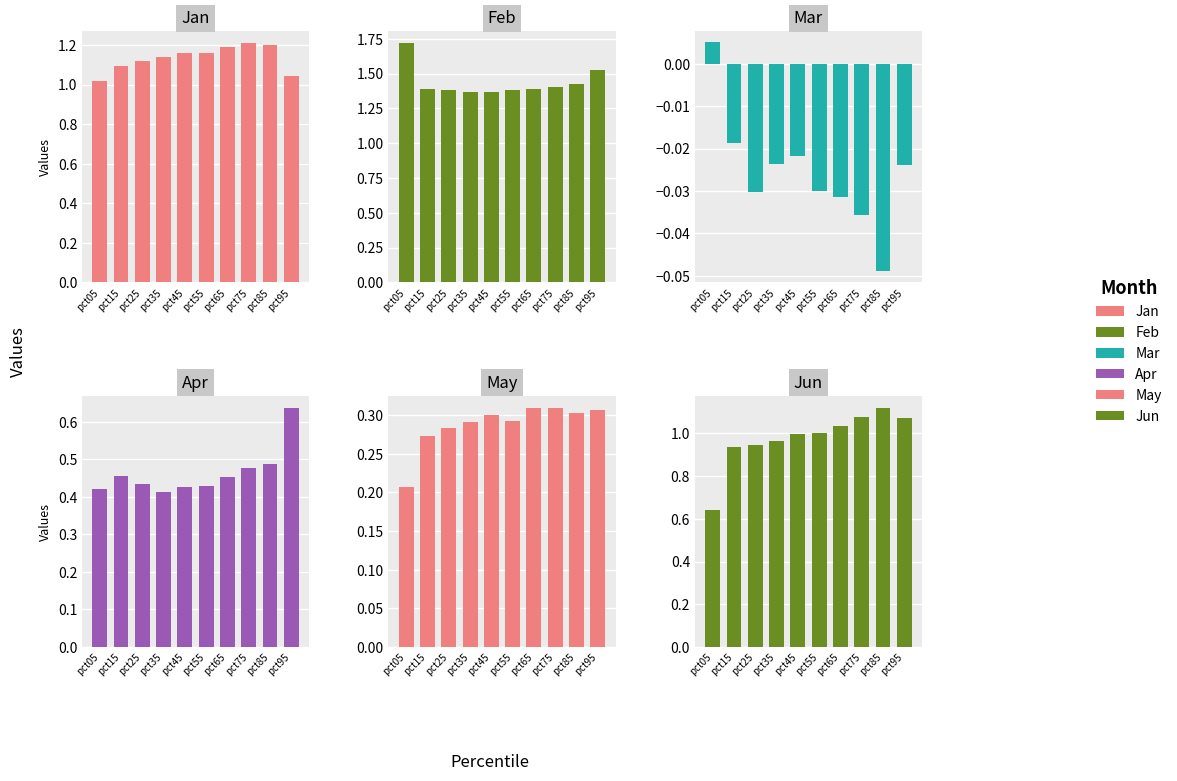

What is the value of the Feb bar at the 4th from the left?

1.4